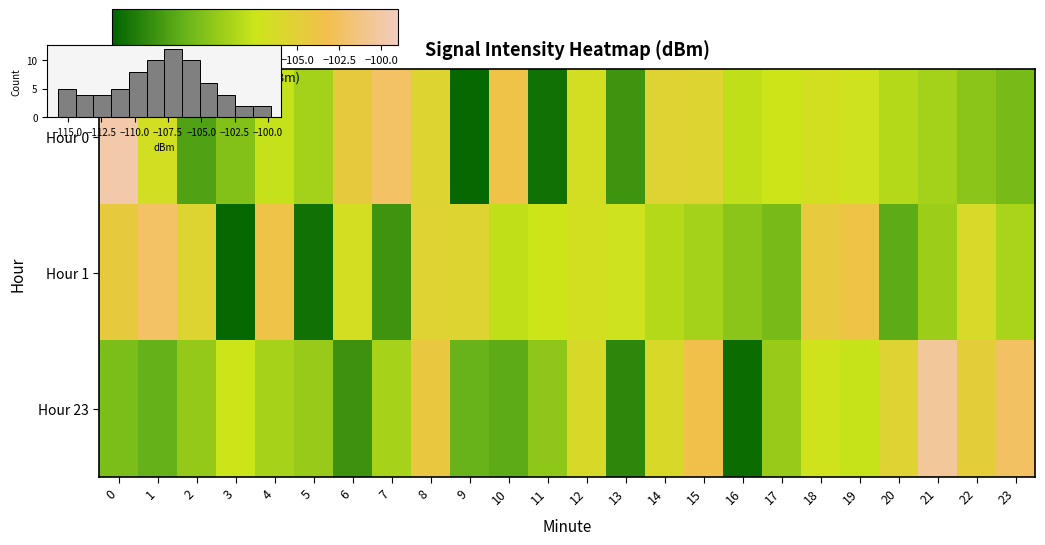

Which series has the largest total across all categories?

Hour 1